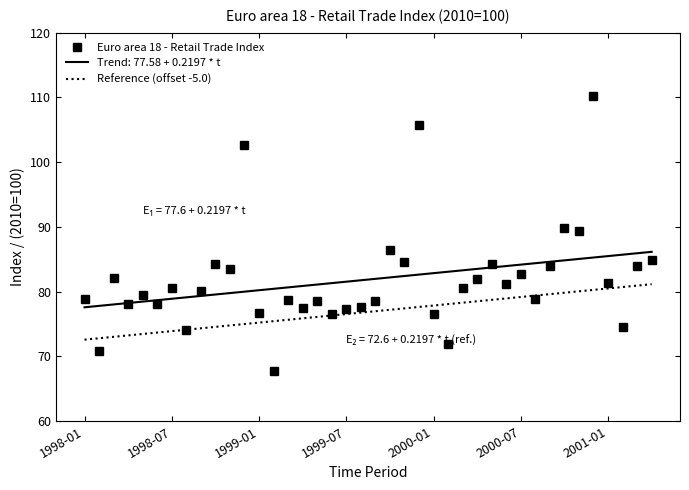

Rank the series by their maximum value, from lowest to highest.

Reference (offset -5.0), Trend: 77.58 + 0.2197 * t, Euro area 18 - Retail Trade Index